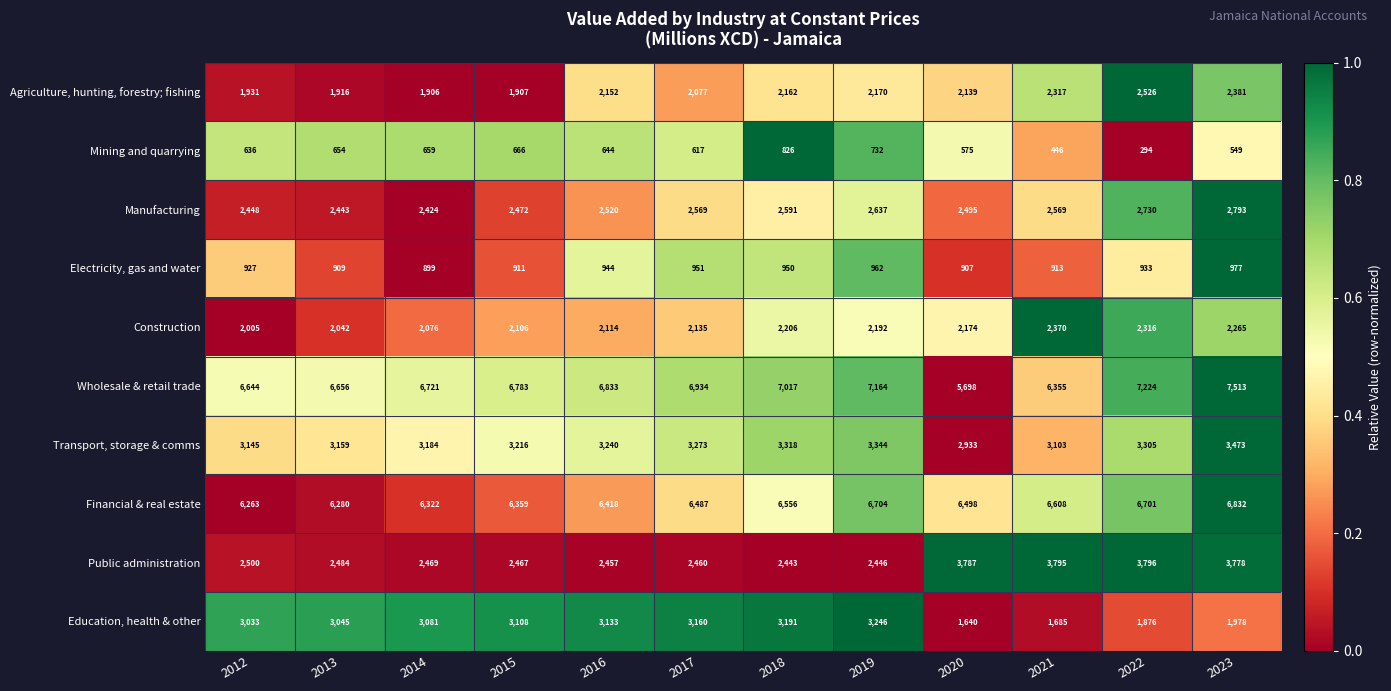

What is the approximate value of Agriculture, hunting, forestry; fishing at 2016, to the nearest 100?

2200